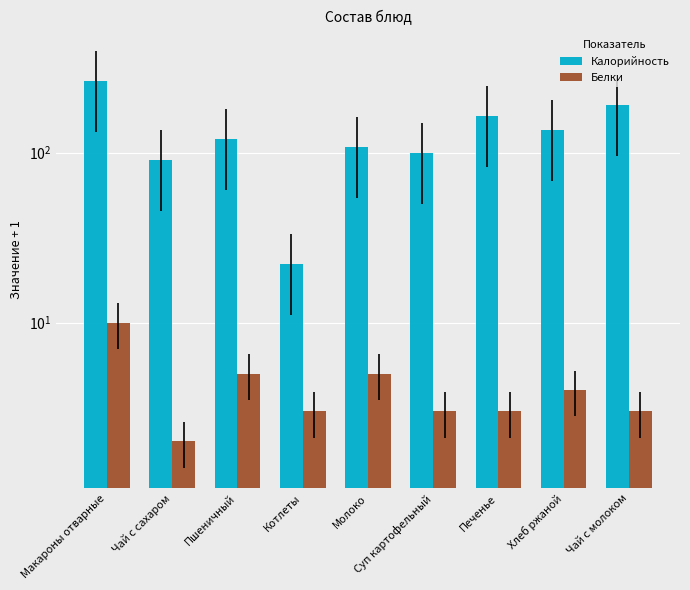

What is the highest value of the Белки series?

10.0